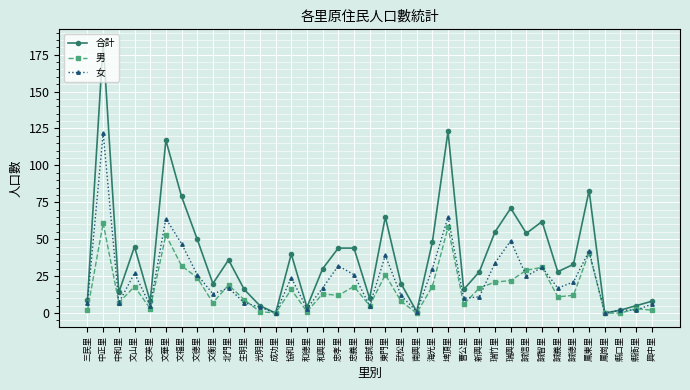

At which category does 女 reach its first local valley?

中和里